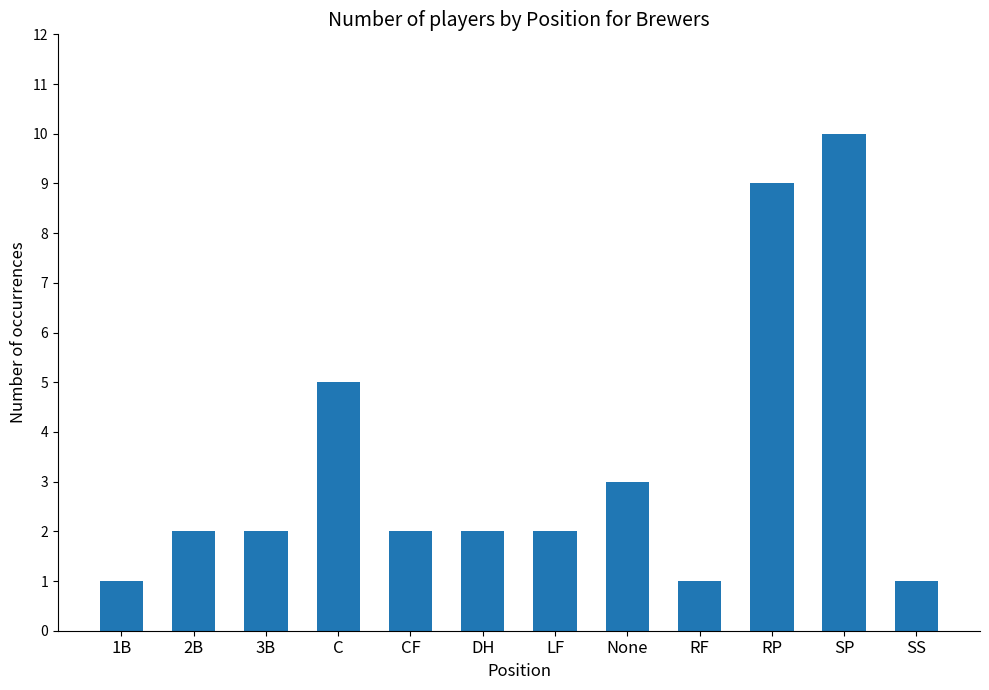

Count the values in the range 2 to 5.

7